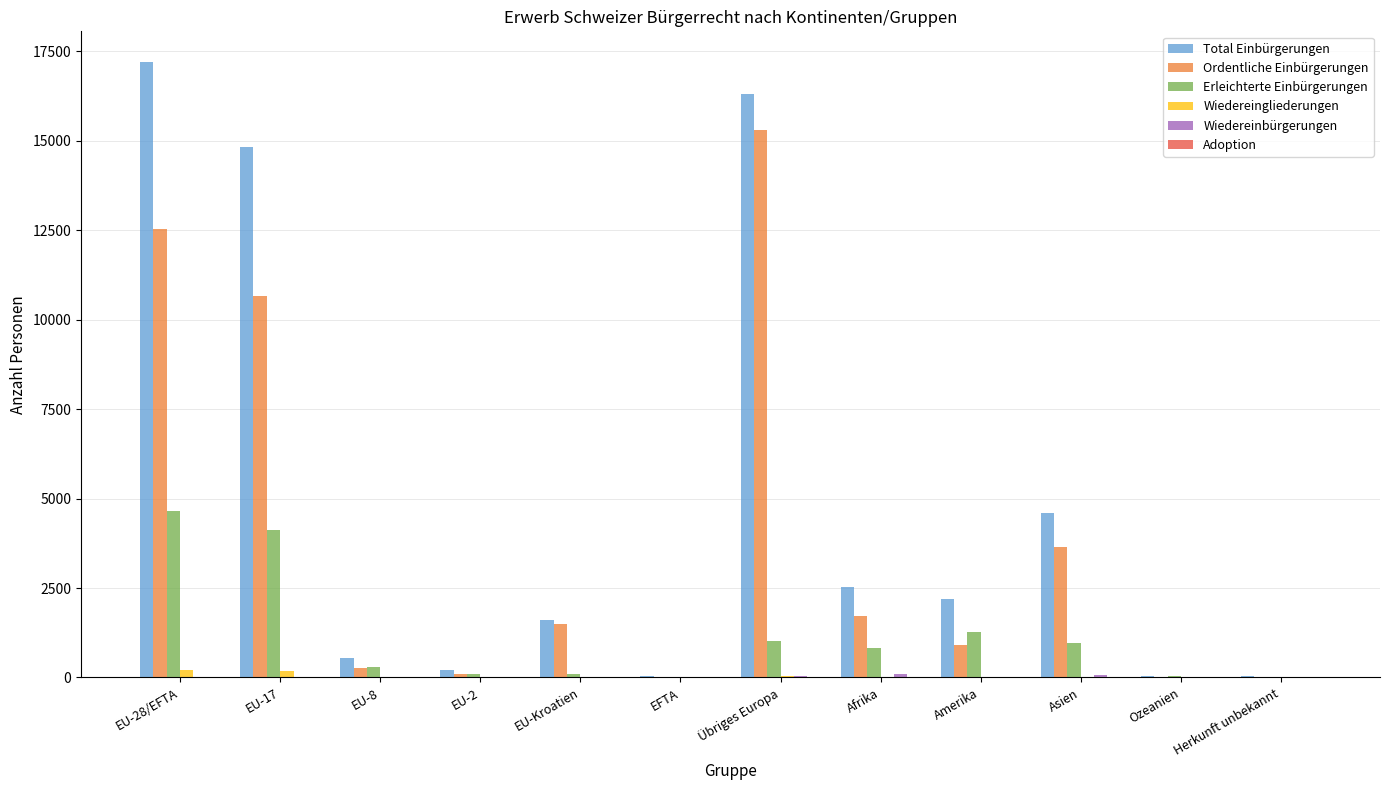

Are the bars horizontal?

No